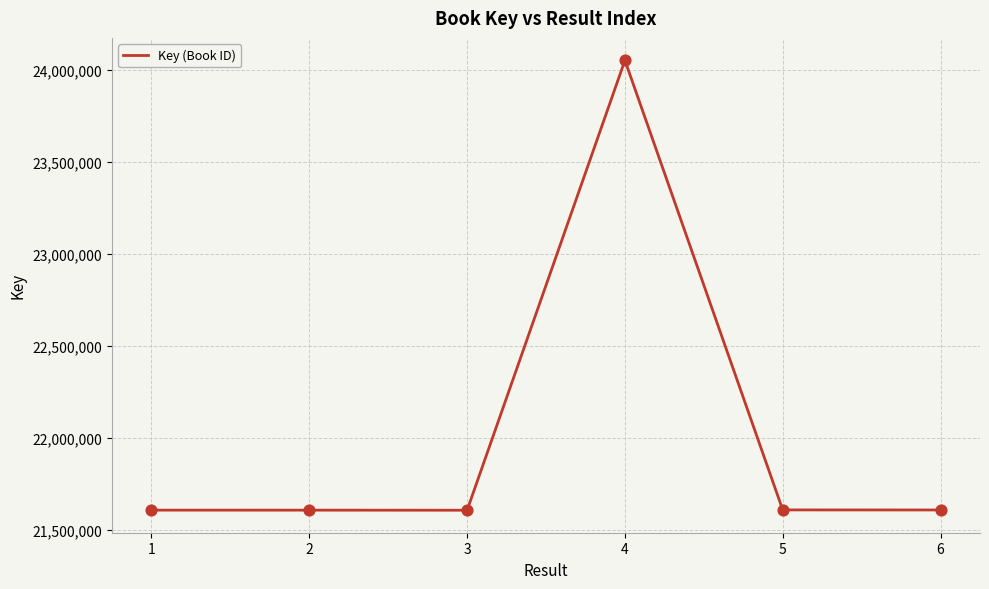

Approximately how many times larger is the value at 2 compared to 1?

1.0